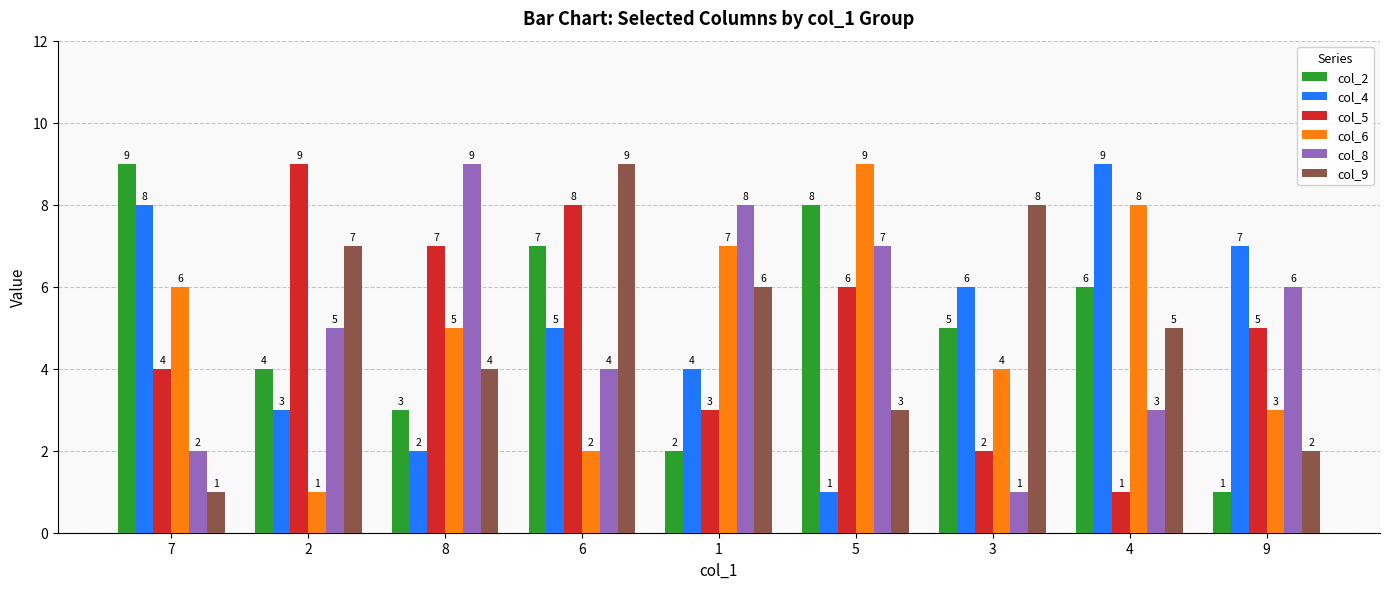

How many col_8 values are between 3 and 7?

5